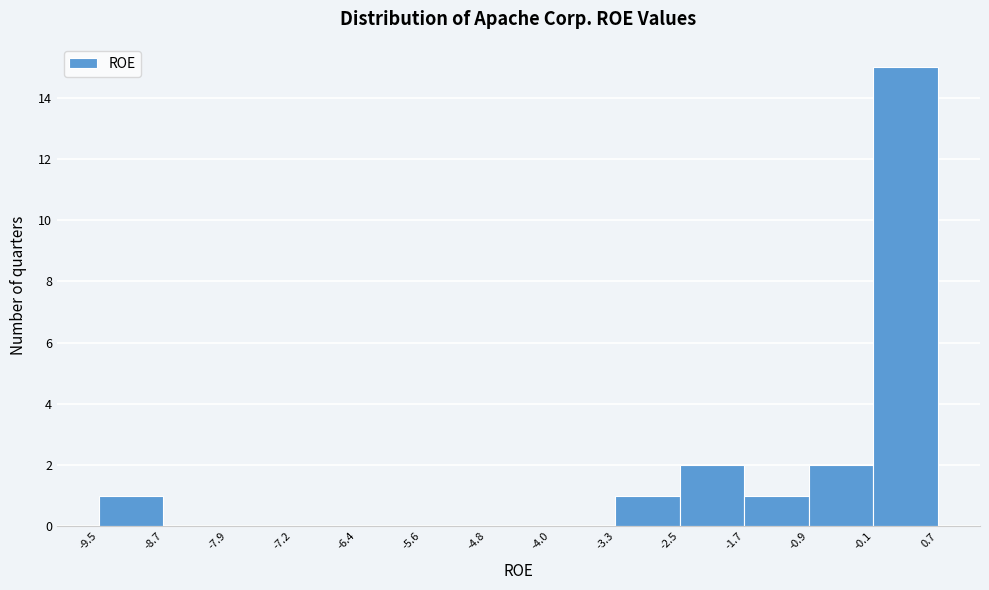

Reading left to right, transcribe this chart: for each bar, give the range it covers on the x-axis and its height. The values are not printed on the chart, so give them approximately, as read against the axis.

-9.5 to -8.7: 1
-8.7 to -7.9: 0
-7.9 to -7.2: 0
-7.2 to -6.4: 0
-6.4 to -5.6: 0
-5.6 to -4.8: 0
-4.8 to -4.0: 0
-4.0 to -3.3: 0
-3.3 to -2.5: 1
-2.5 to -1.7: 2
-1.7 to -0.9: 1
-0.9 to -0.1: 2
-0.1 to 0.7: 15